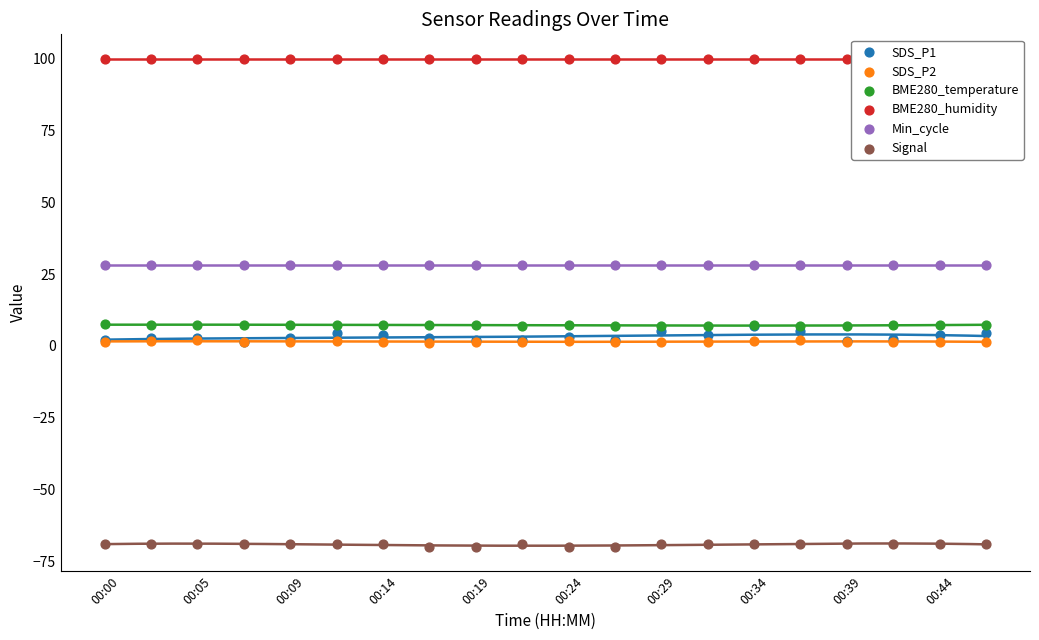

At how many categories does at least one series exceed 43?

20